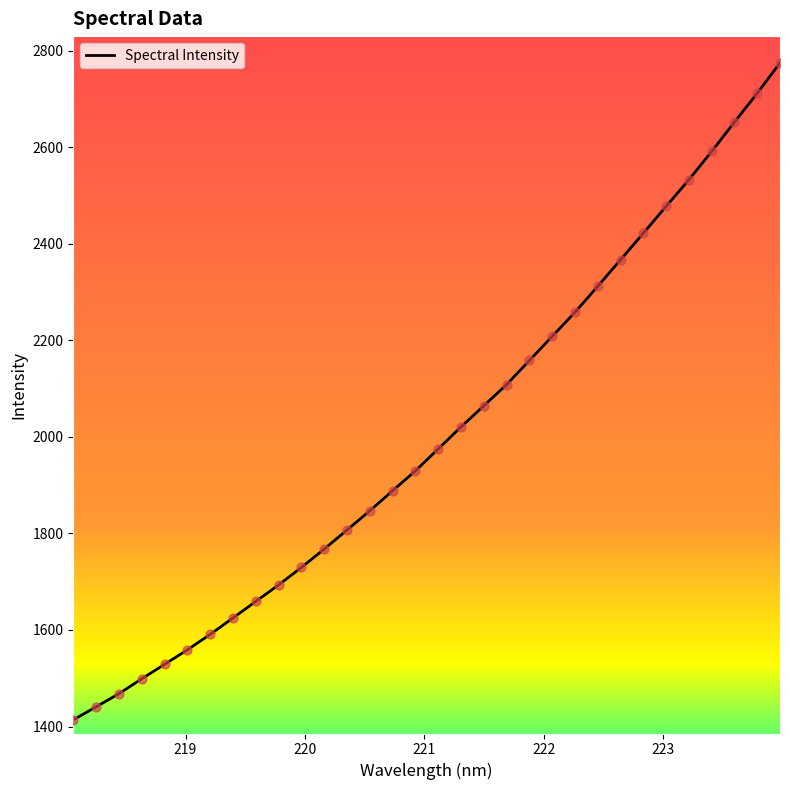

What is the minimum value shown in the chart?

1413.8